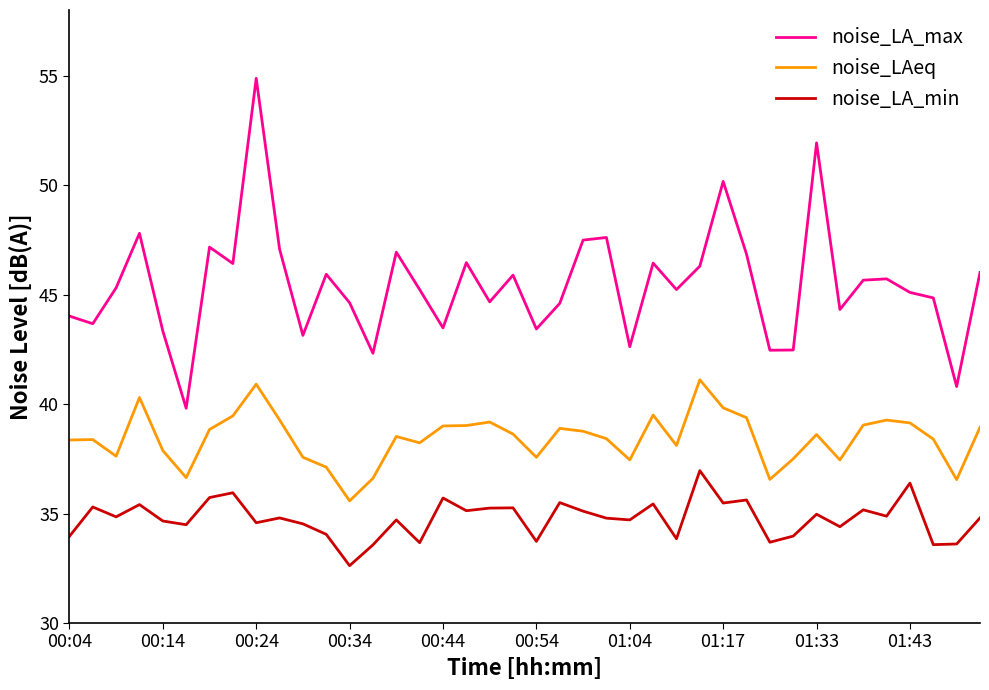

What is the greatest value displayed?

54.9